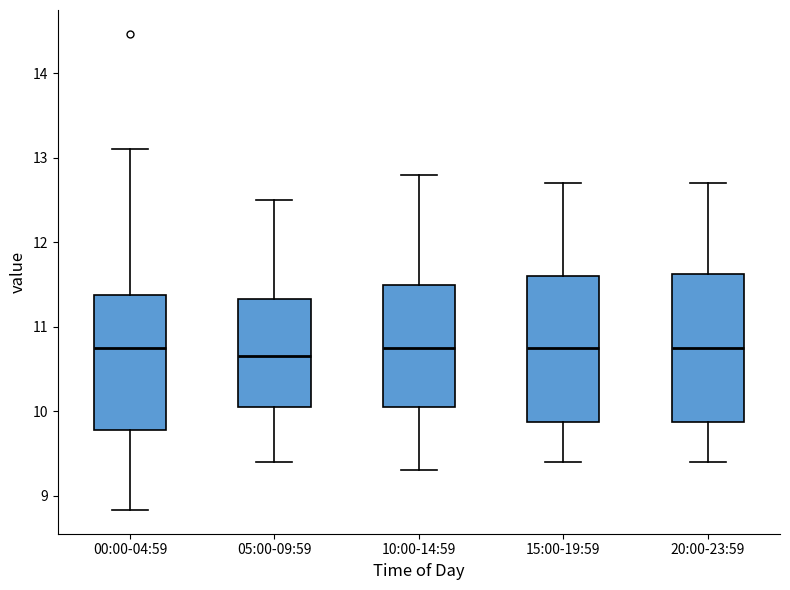

Reading left to right, read every box against the y-axis: the position of its median line, the range the box covers, and the ends of its whiskers. The values are not printed on the chart, so give them approximately, as read against the axis.

00:00-04:59: median 10.7, box 9.8 to 11.4, whiskers 8.8 to 13.1
05:00-09:59: median 10.7, box 10.1 to 11.3, whiskers 9.4 to 12.5
10:00-14:59: median 10.8, box 10.1 to 11.5, whiskers 9.3 to 12.8
15:00-19:59: median 10.8, box 9.9 to 11.6, whiskers 9.4 to 12.7
20:00-23:59: median 10.8, box 9.9 to 11.6, whiskers 9.4 to 12.7